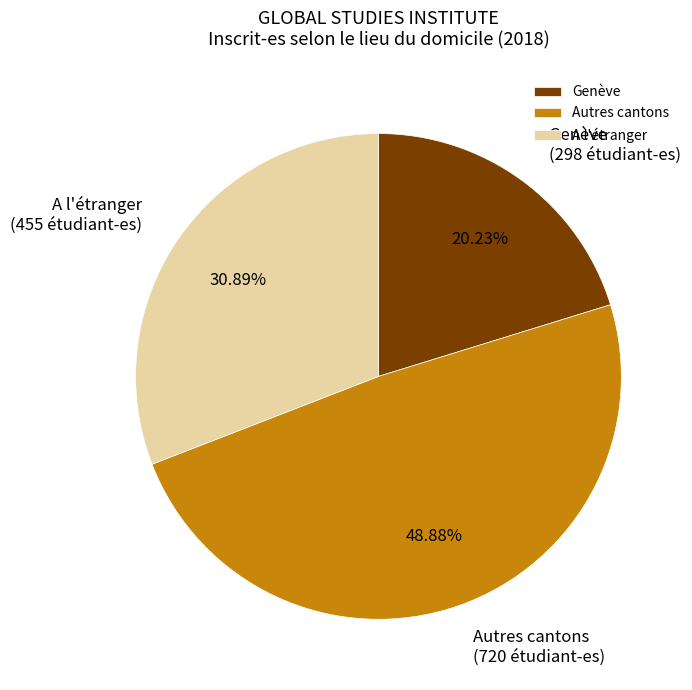

Between A l'étranger and Genève, which is larger?

A l'étranger